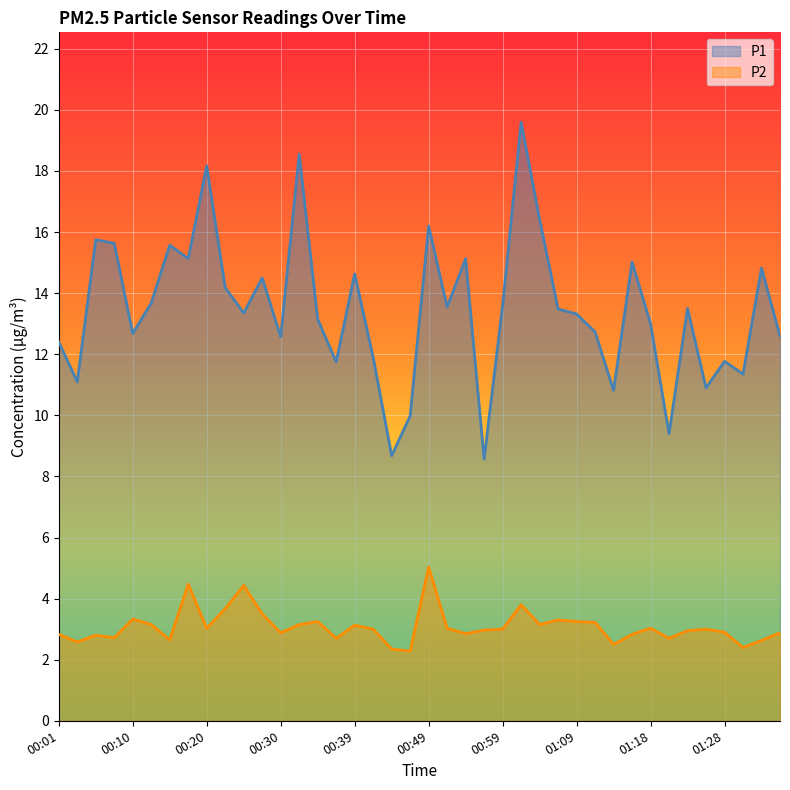

At which label does P1 reach its peak?

01:01